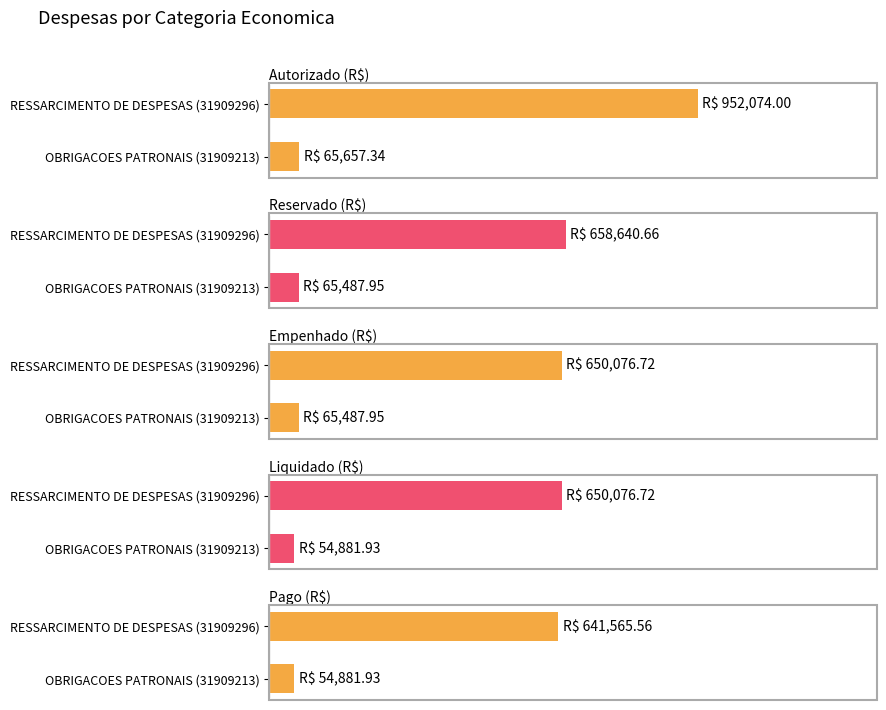

What is the sum of the Autorizado (R$) values at RESSARCIMENTO DE DESPESAS (31909296) and OBRIGACOES PATRONAIS (31909213)?

1017731.3